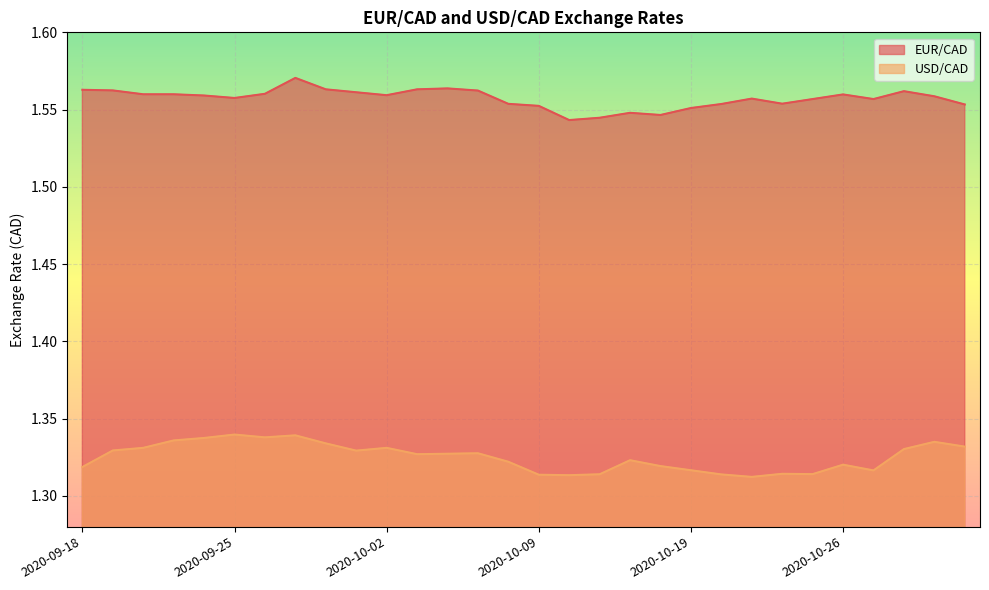

At 2020-09-29, list the series in order from smallest to largest.

USD/CAD, EUR/CAD